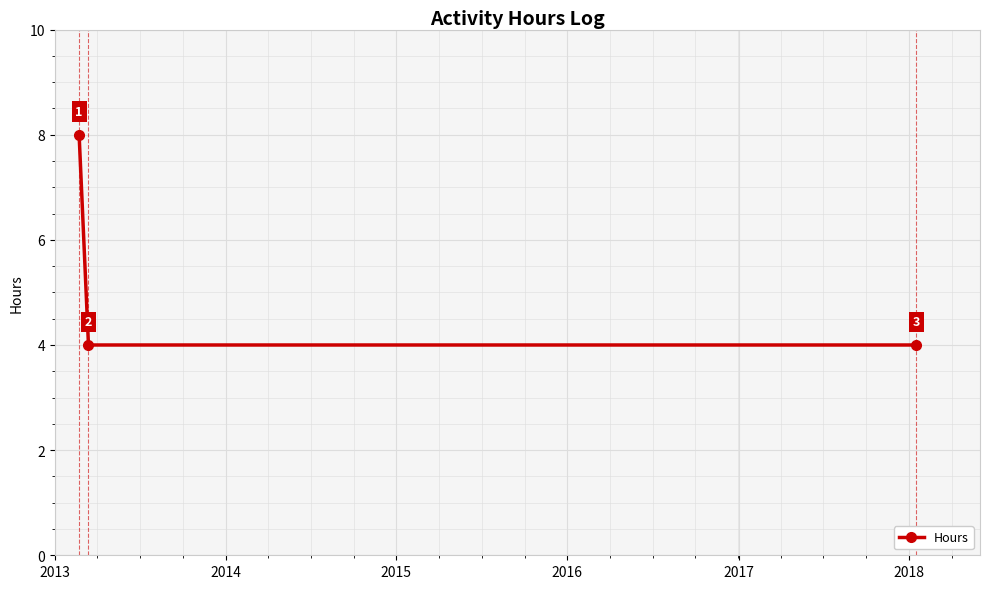

Reading left to right, extract all data points from this chart.

8	4	4